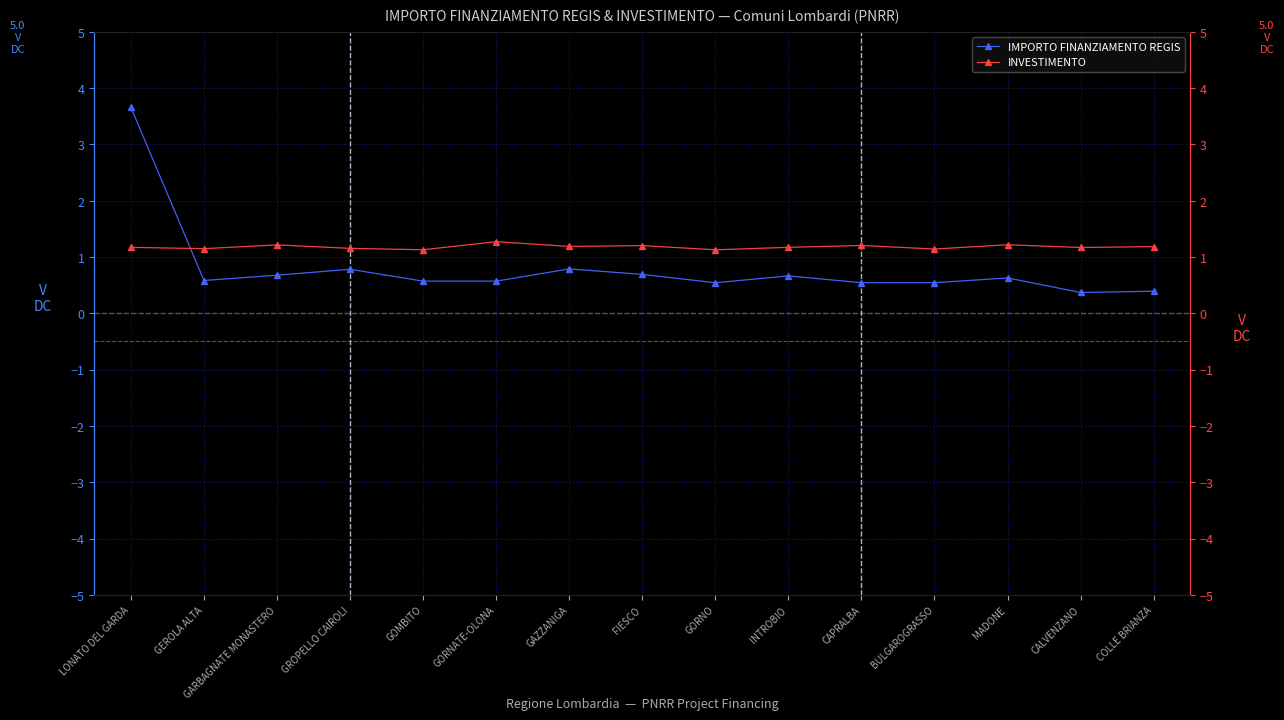

What is the greatest value displayed?

3.7